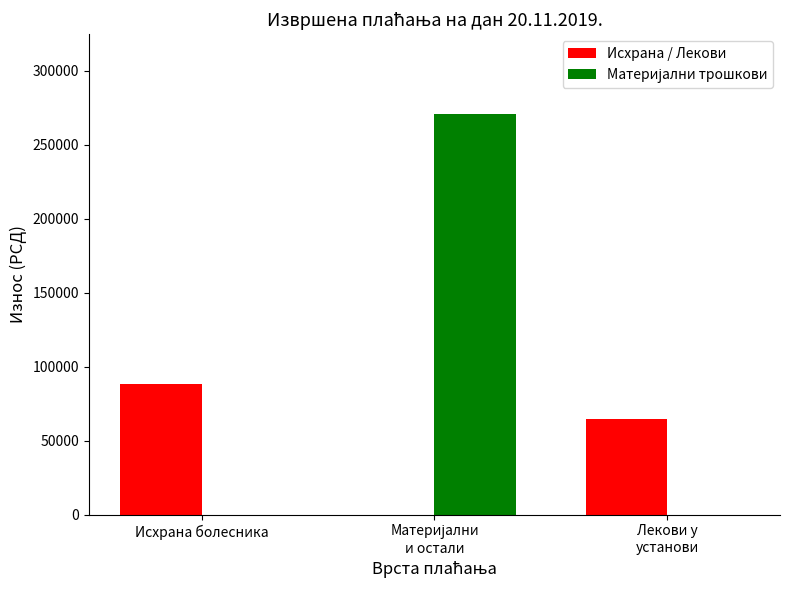

Which category has the highest value in the Исхрана / Лекови series?

Исхрана болесника